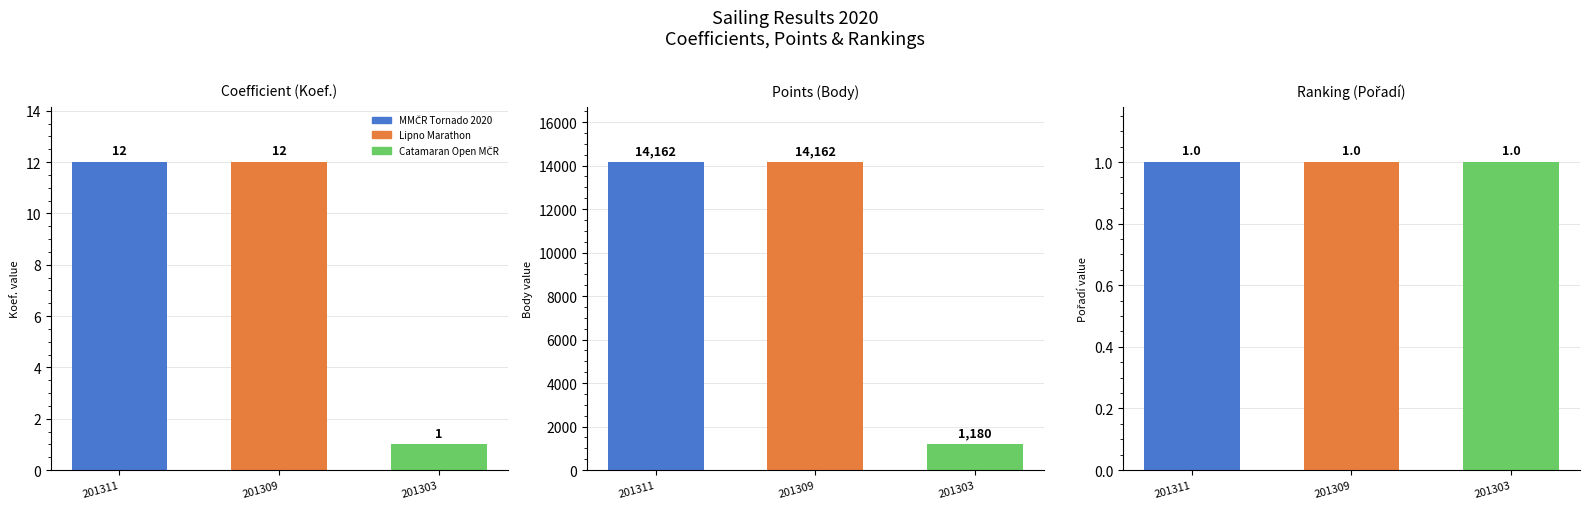

Where is Body nearest to the value 7671?

201311